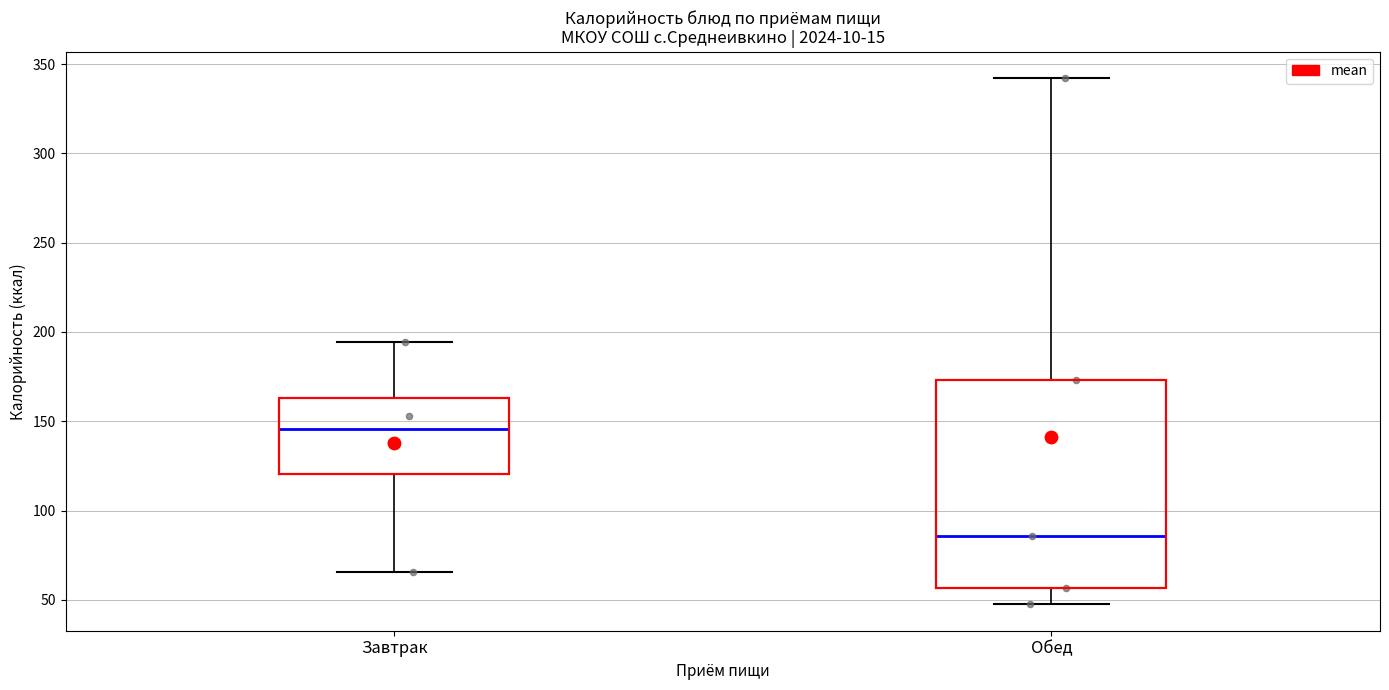

Comparing the boxes themselves (not the whiskers), which one is the tallest?

Обед